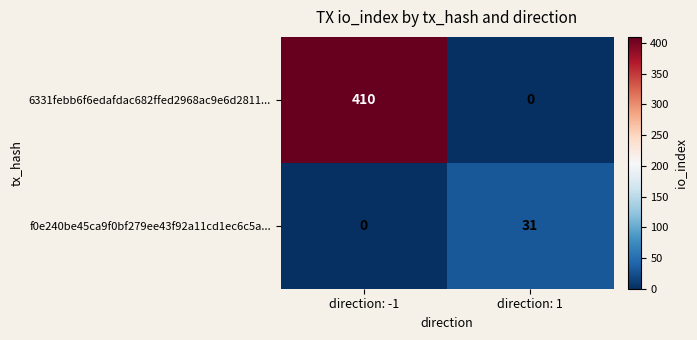

What value does the f0e240be45ca9f0bf279ee43f92a11cd1ec6c5a... series have at direction: 1?

31